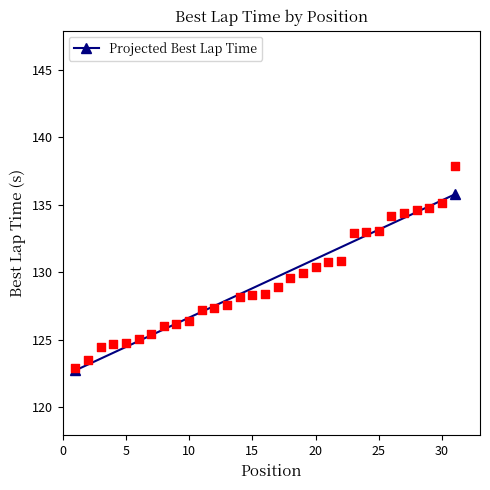

What is the range of X values (max minus min)?

30.0